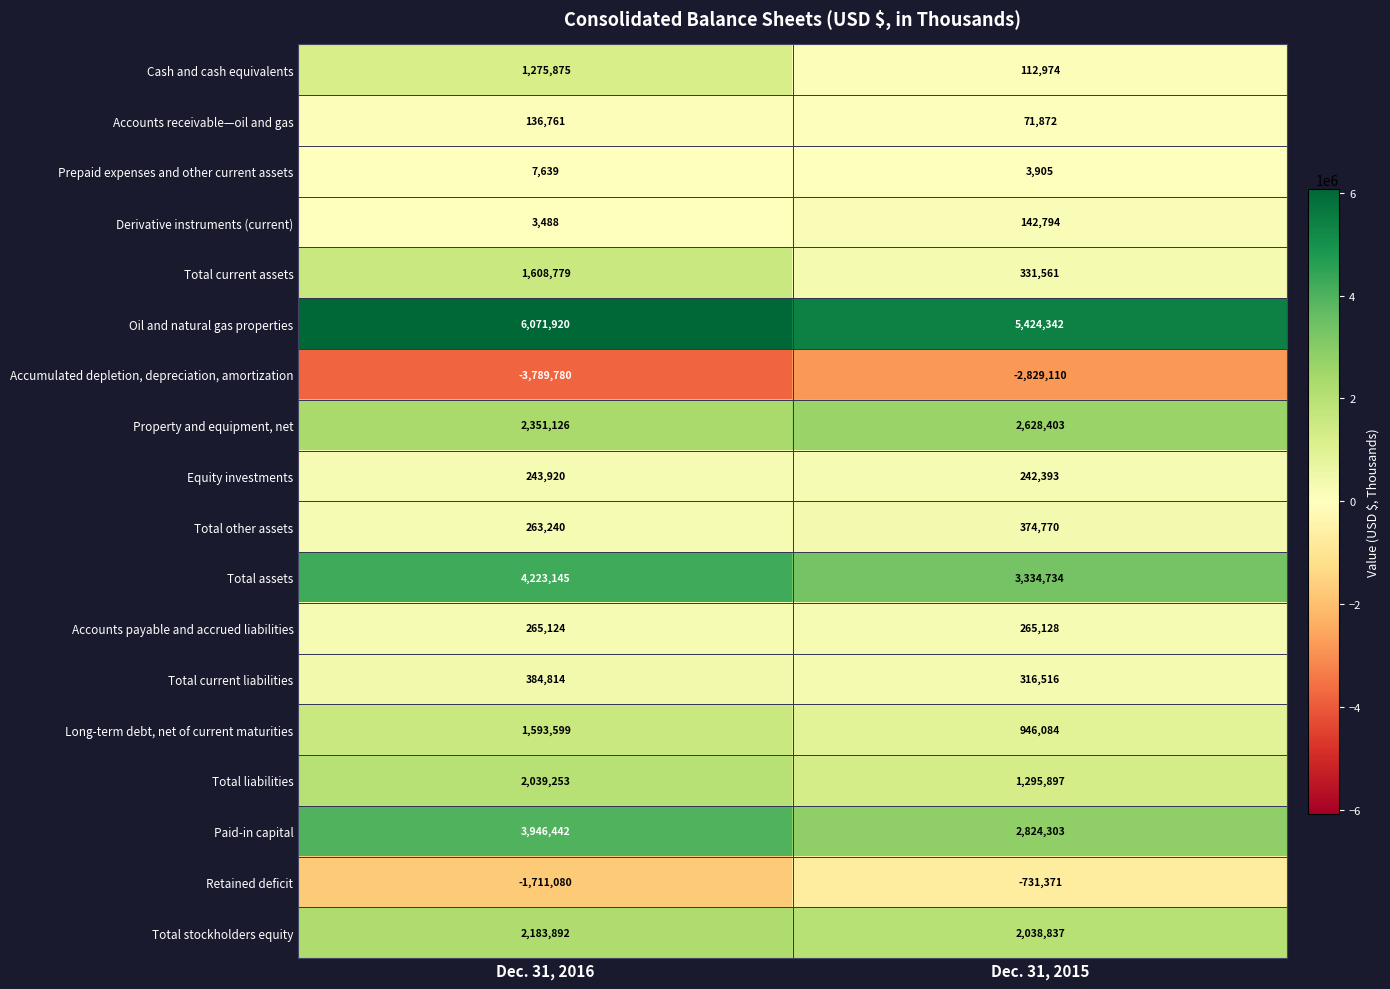

At which category is the sum across all series the highest?

Dec. 31, 2016